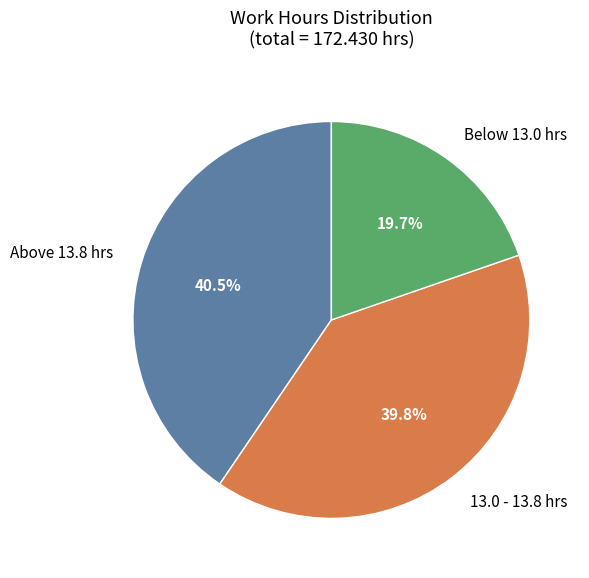

To the nearest percent, what is the average slice percentage?

33%